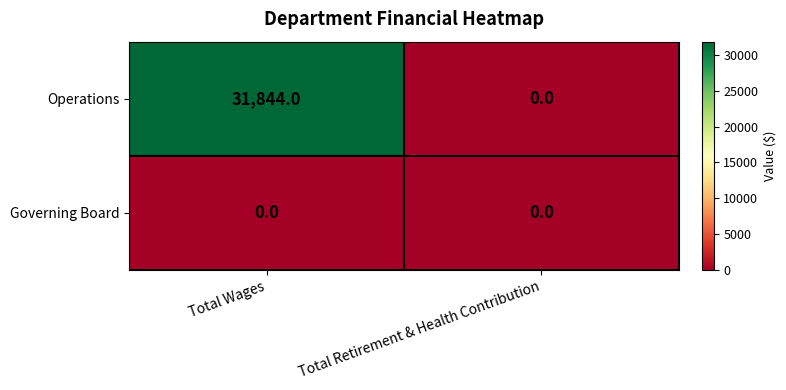

What is the total value across all series at Total Wages?

31844